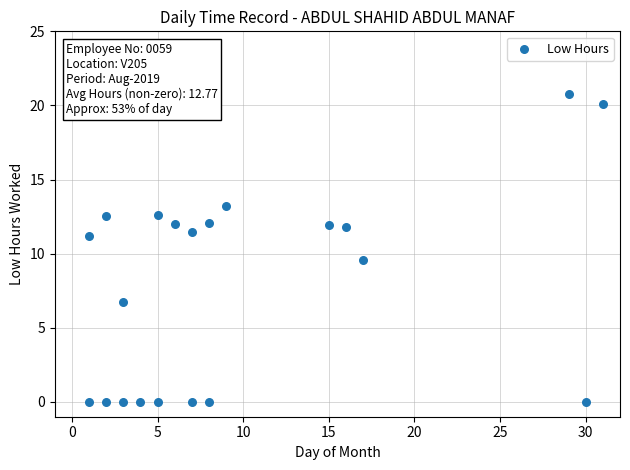

What Y value in the scatter plot is closest to 10?

9.6